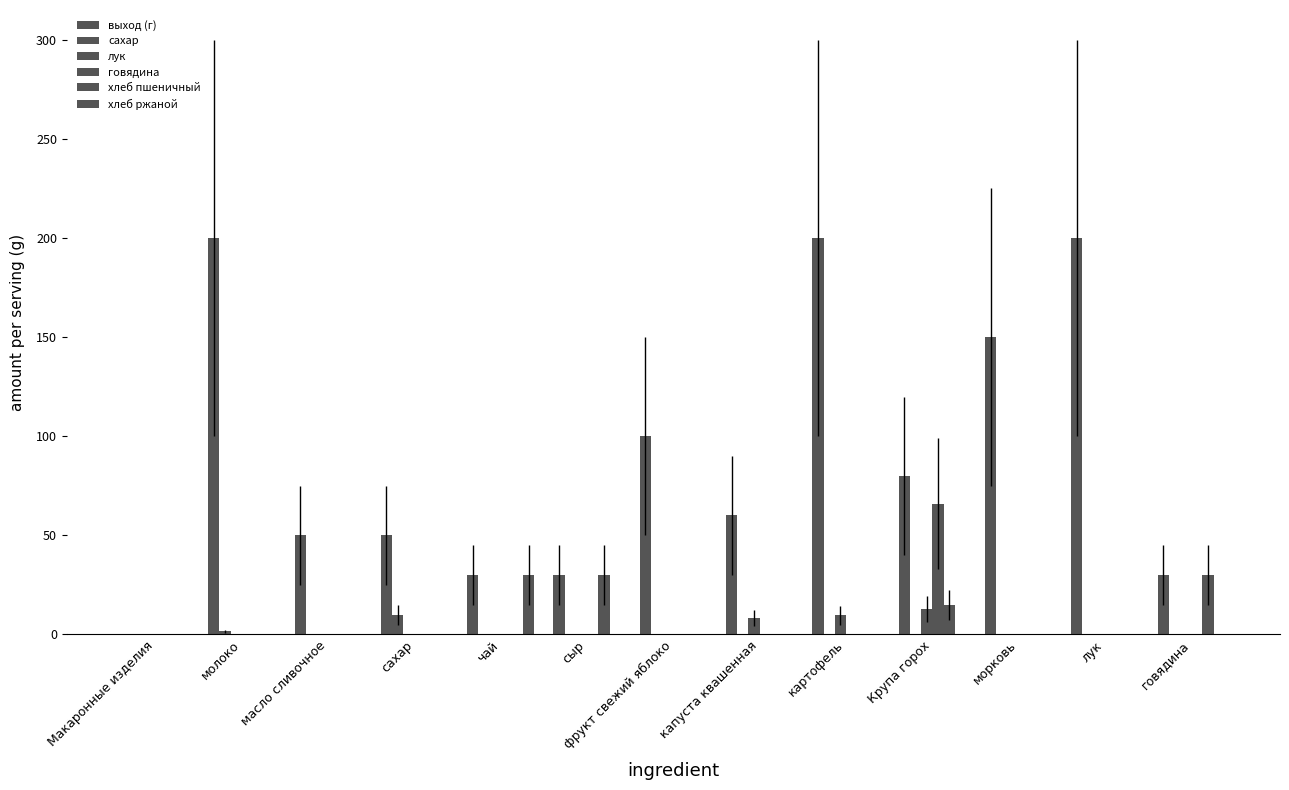

Does the chart contain stacked bars?

No